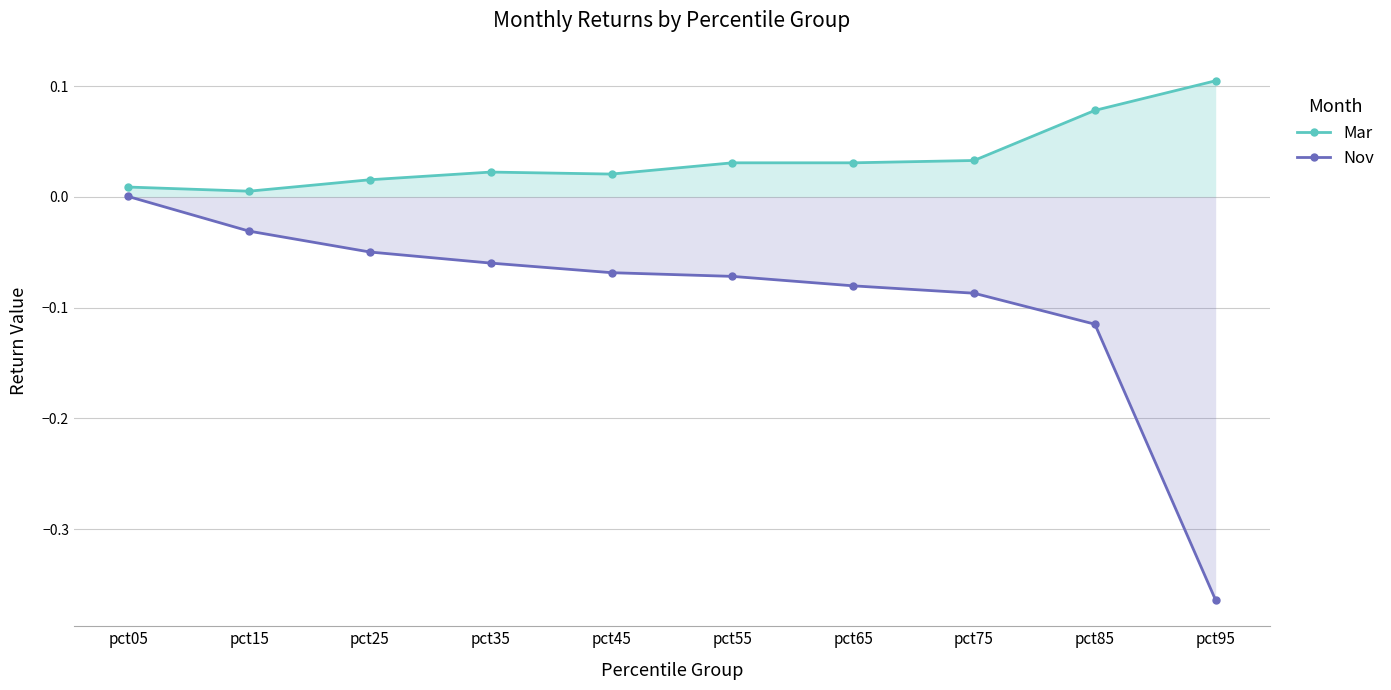

Reading right to left, list all the values displayed in this chart.

Mar: 0.1	0.1	0.0	0.0	0.0	0.0	0.0	0.0	0.0	0.0
Nov: -0.4	-0.1	-0.1	-0.1	-0.1	-0.1	-0.1	-0.0	-0.0	0.0